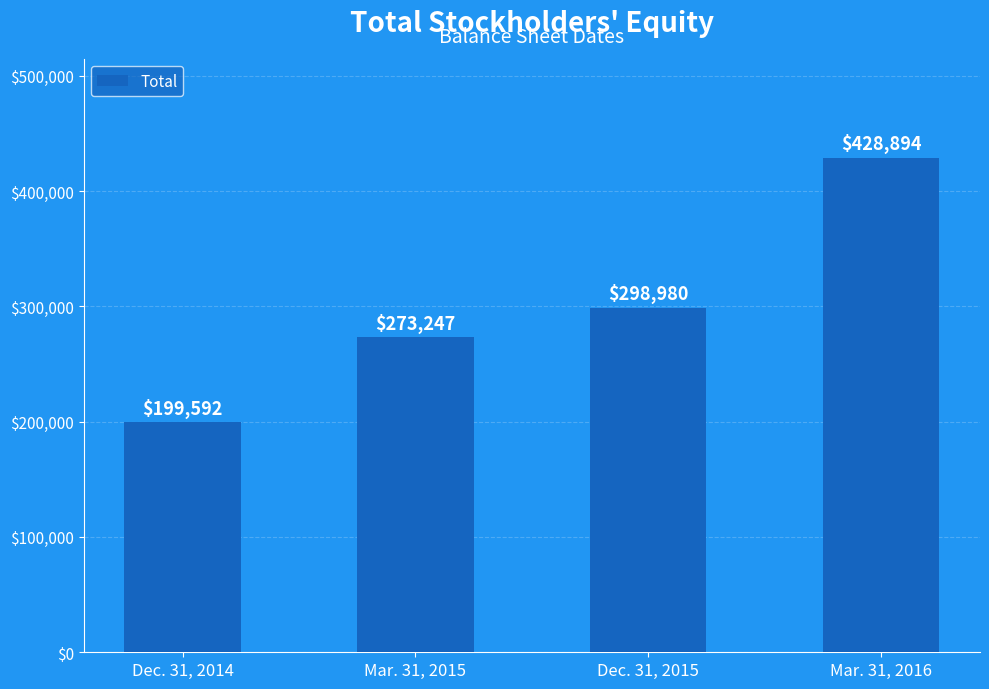

What is the minimum value shown in the chart?

199592